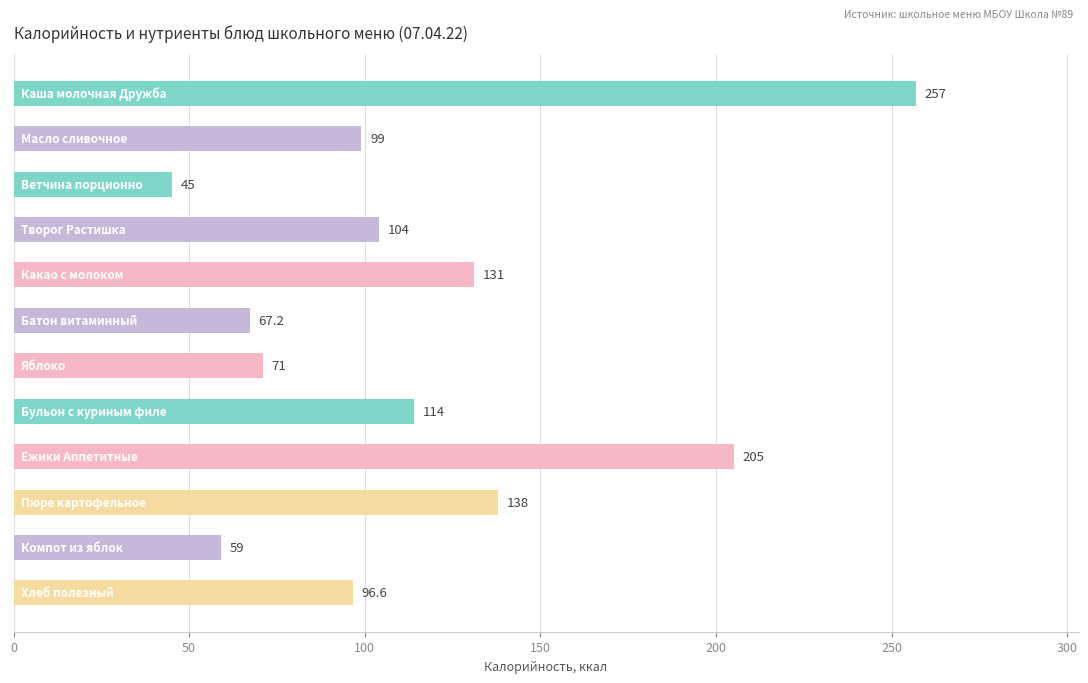

How many series are shown in this chart?

1